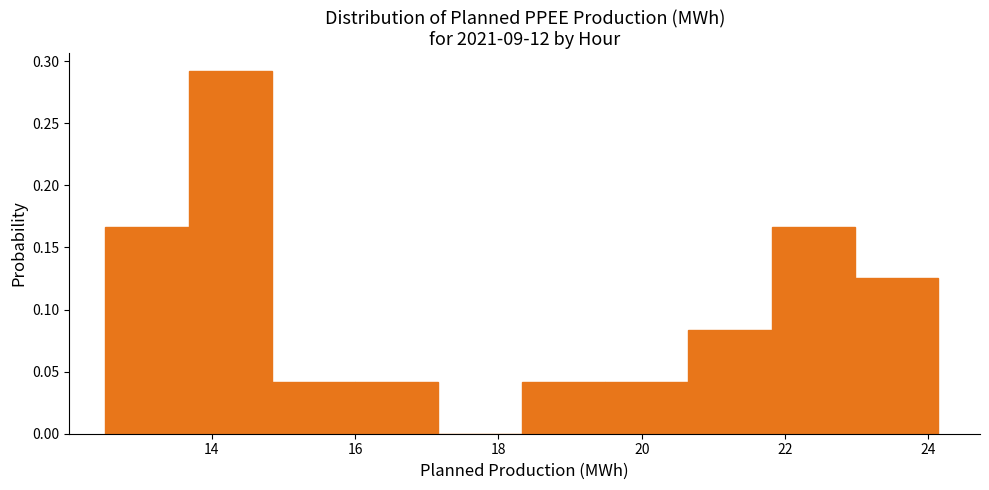

Over which range of the x-axis is the bar tallest?

13.6 to 14.8